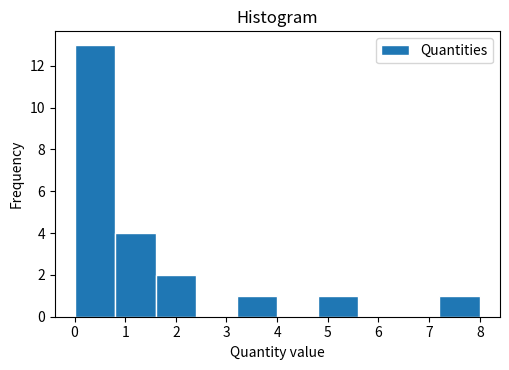

Reading left to right, transcribe this chart: for each bar, give the range it covers on the x-axis and its height. Neither the bar edges nor the heights are printed on the chart, so give them approximately, as read against the axes.

0.0 to 0.8: 13
0.8 to 1.6: 4
1.6 to 2.4: 2
2.4 to 3.2: 0
3.2 to 4.0: 1
4.0 to 4.8: 0
4.8 to 5.6: 1
5.6 to 6.4: 0
6.4 to 7.2: 0
7.2 to 8.0: 1